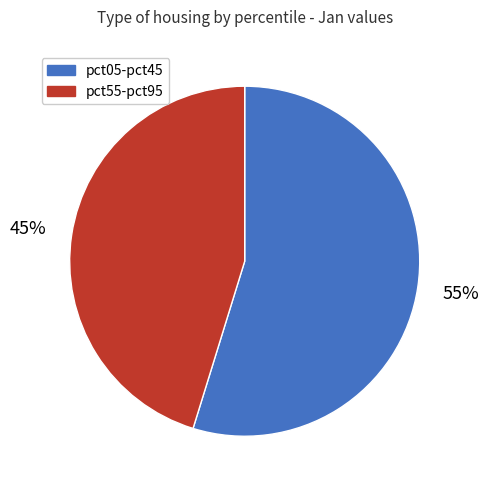

Is there a majority slice in this chart?

Yes